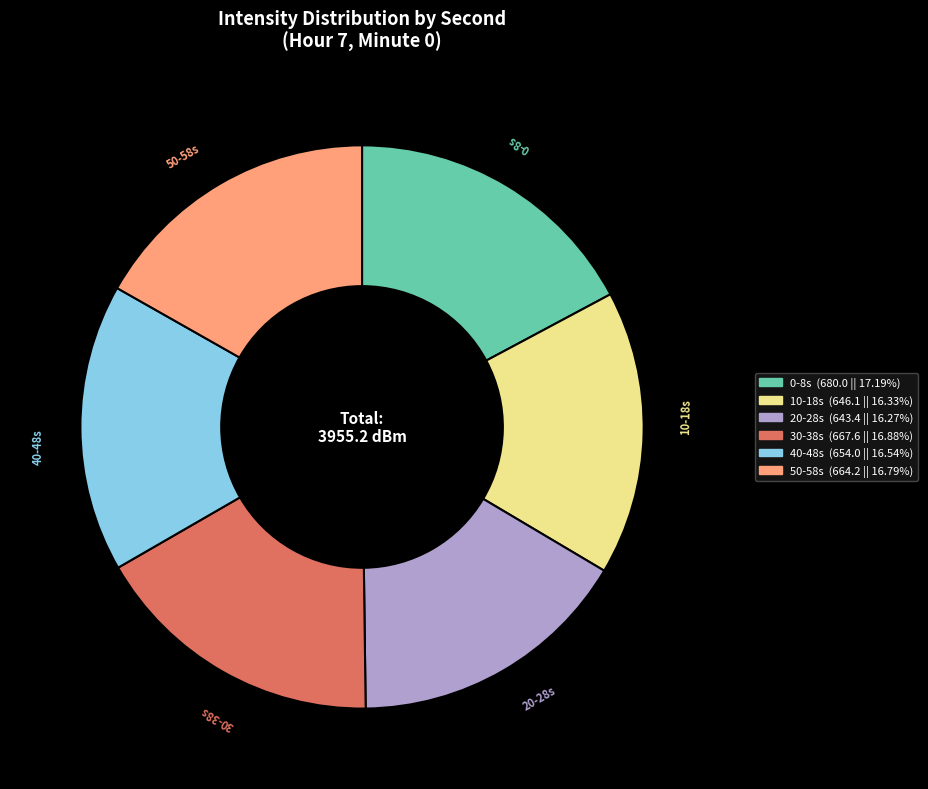

Is there a majority slice in this chart?

No